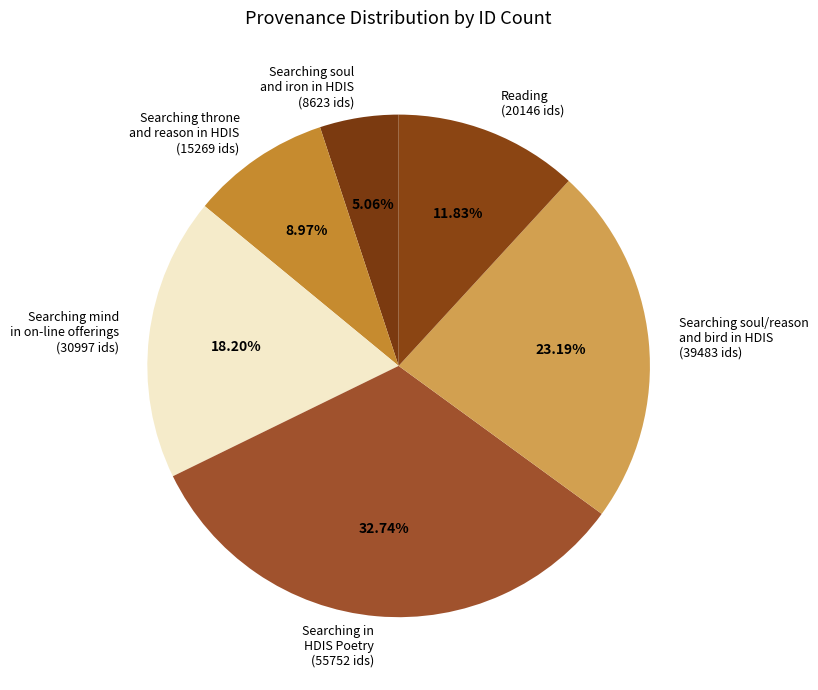

Rank the categories by value from lowest to highest.

Searching soul and iron in HDIS (8623 ids), Searching throne and reason in HDIS (15269 ids), Reading (20146 ids), Searching mind in on-line offerings (30997 ids), Searching soul/reason and bird in HDIS (39483 ids), Searching in HDIS Poetry (55752 ids)